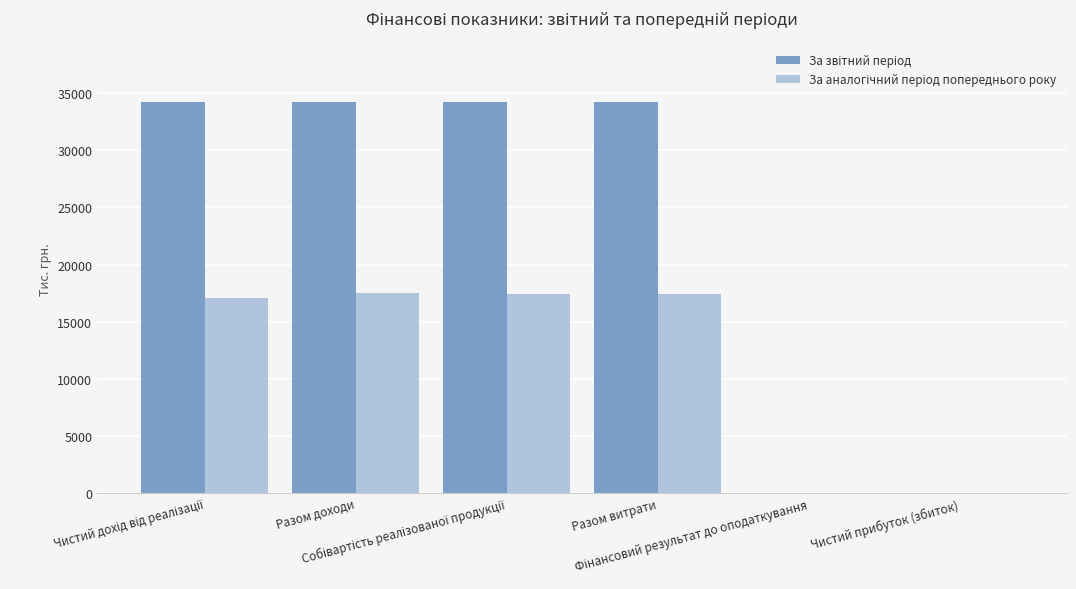

What is the maximum value shown in the chart?

34221.5